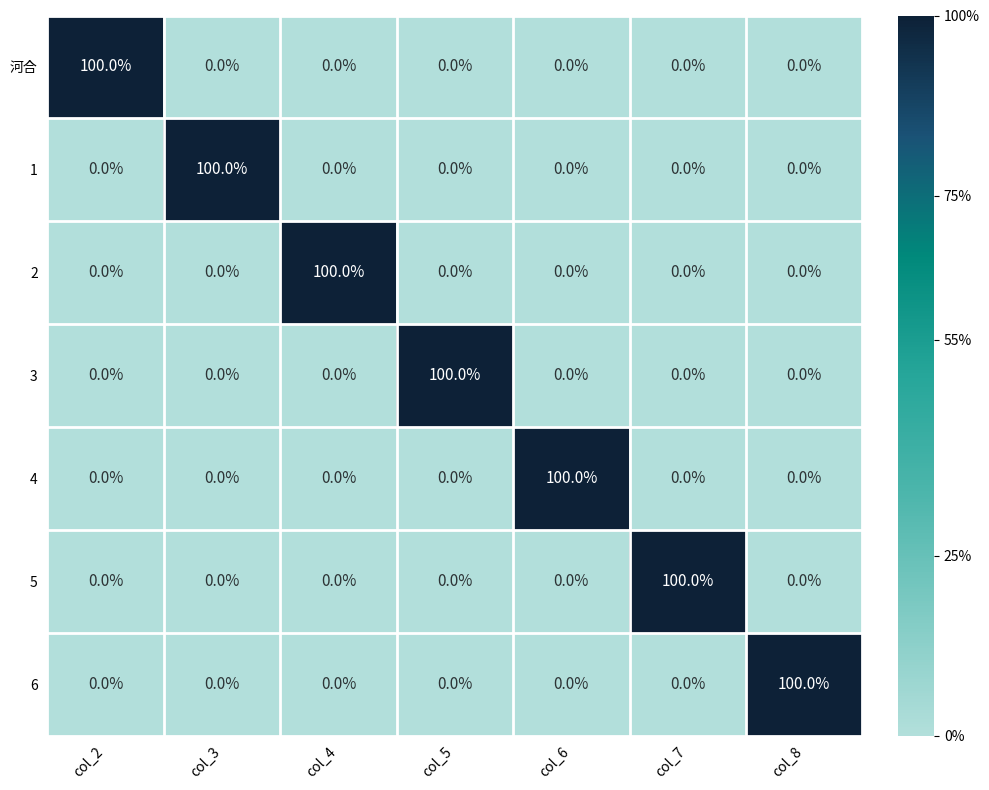

What is the difference between the highest and lowest values at col_5?

100